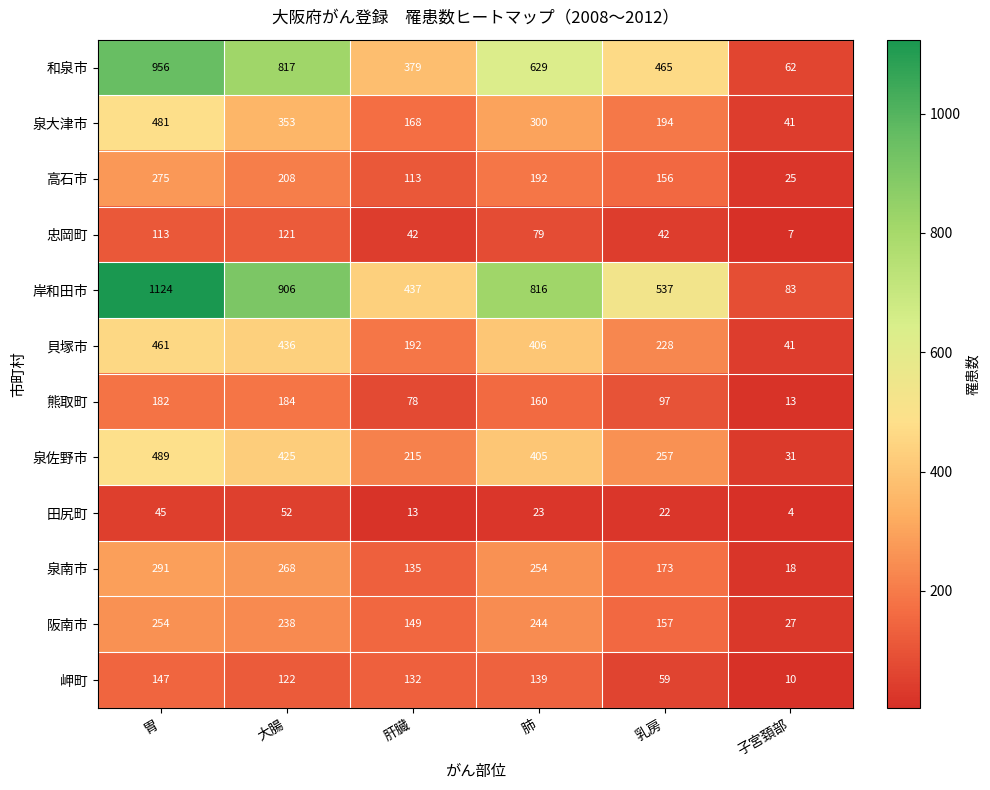

Between 胃 and 肺, which series saw the biggest shift?

和泉市